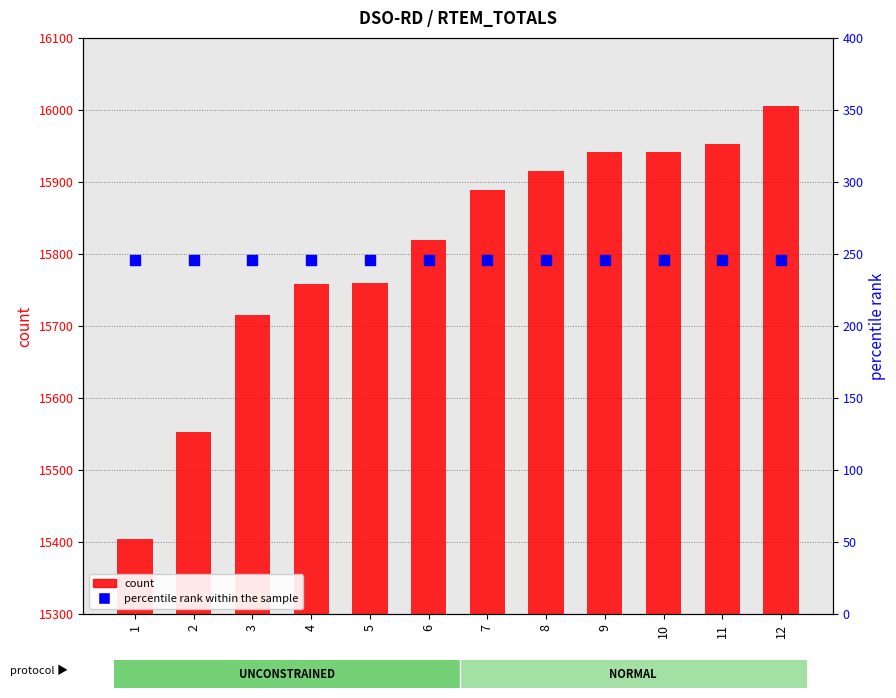

Is the value of count at 3 greater than the value of percentile rank within the sample at 12?

Yes